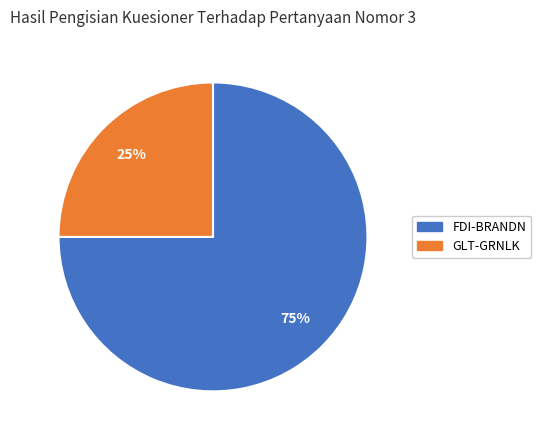

What percentage is the FDI-BRANDN slice, to the nearest percent?

75%